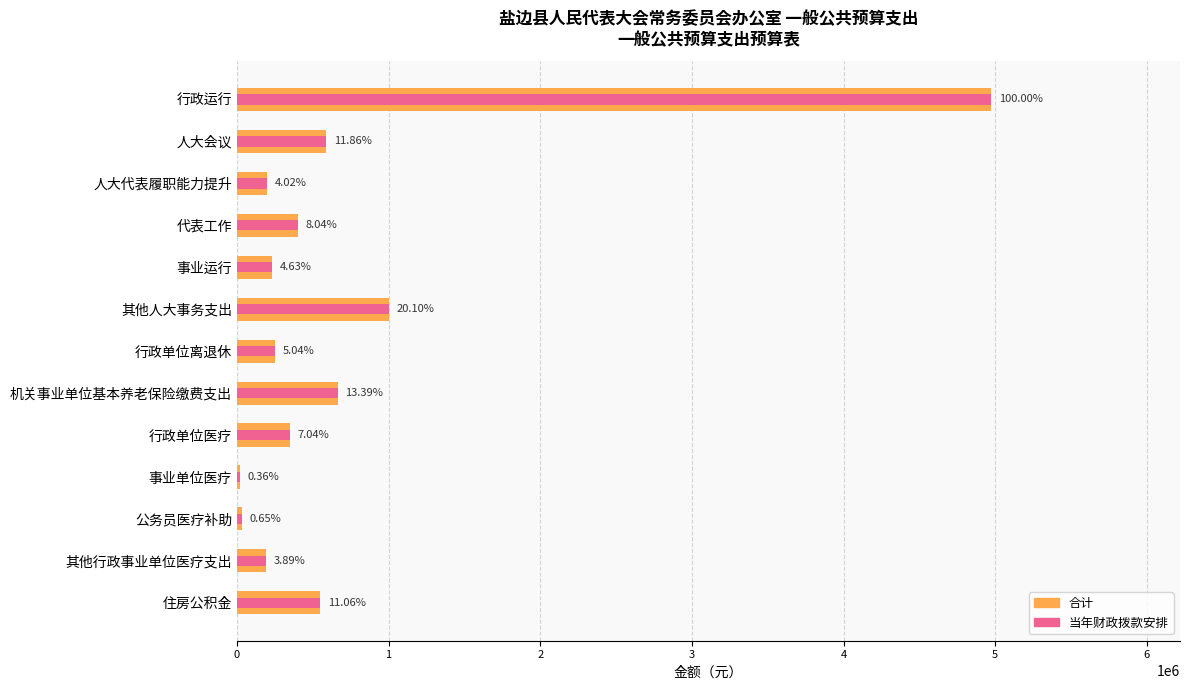

What is the lowest value of the 当年财政拨款安排 series?

17842.5